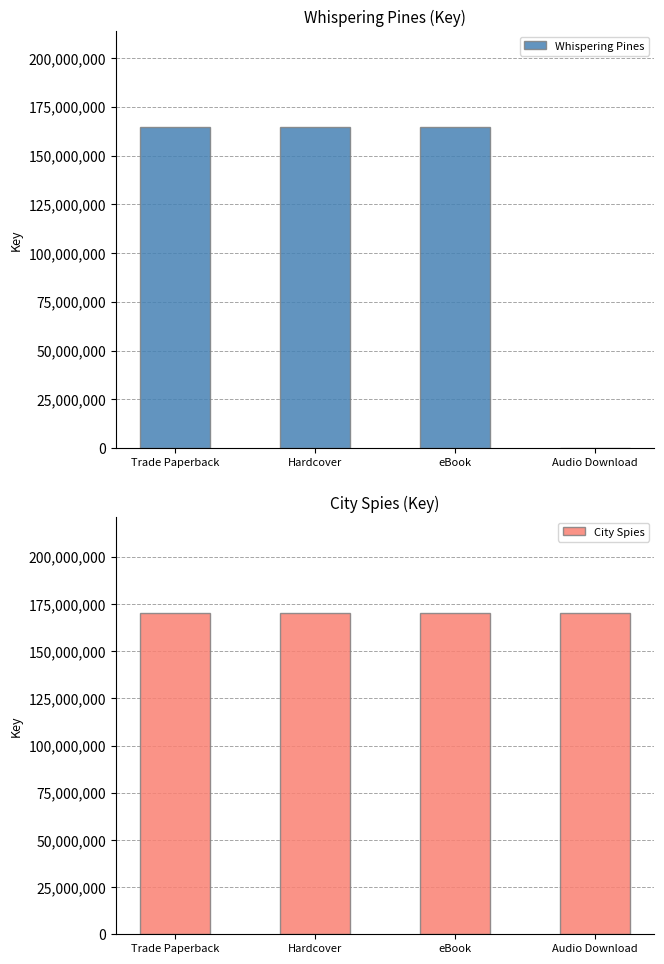

How many groups of bars are there?

4